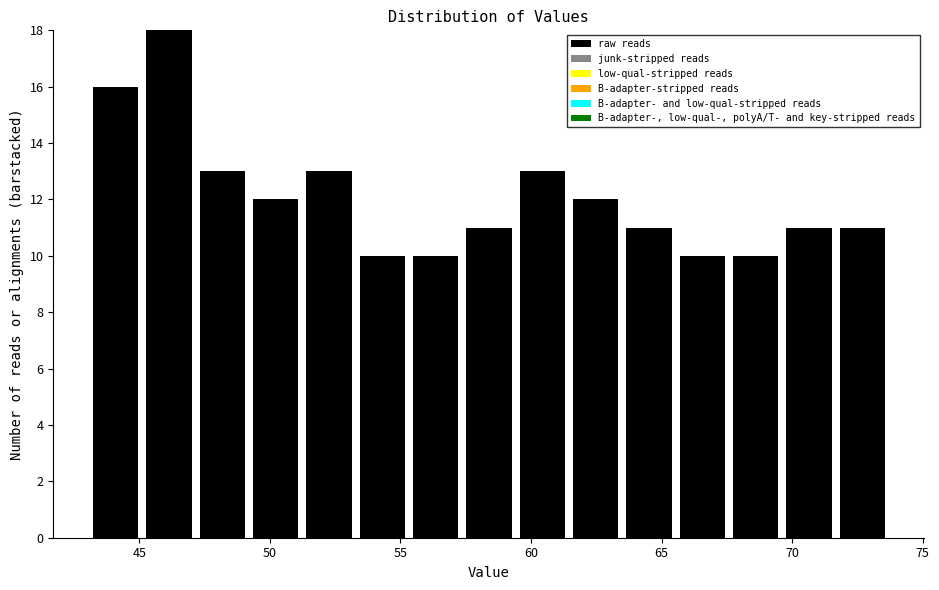

Reading left to right, transcribe this chart: for each bar, give the range it covers on the x-axis and its height. Neither the bar edges nor the heights are printed on the chart, so give them approximately, as read against the axes.

43.0 to 45.0: 16
45.0 to 47.0: 18
47.0 to 49.0: 13
49.0 to 51.0: 12
51.0 to 53.5: 13
53.5 to 55.5: 10
55.5 to 57.5: 10
57.5 to 59.5: 11
59.5 to 61.5: 13
61.5 to 63.5: 12
63.5 to 65.5: 11
65.5 to 67.5: 10
67.5 to 69.5: 10
69.5 to 71.5: 11
71.5 to 73.5: 11